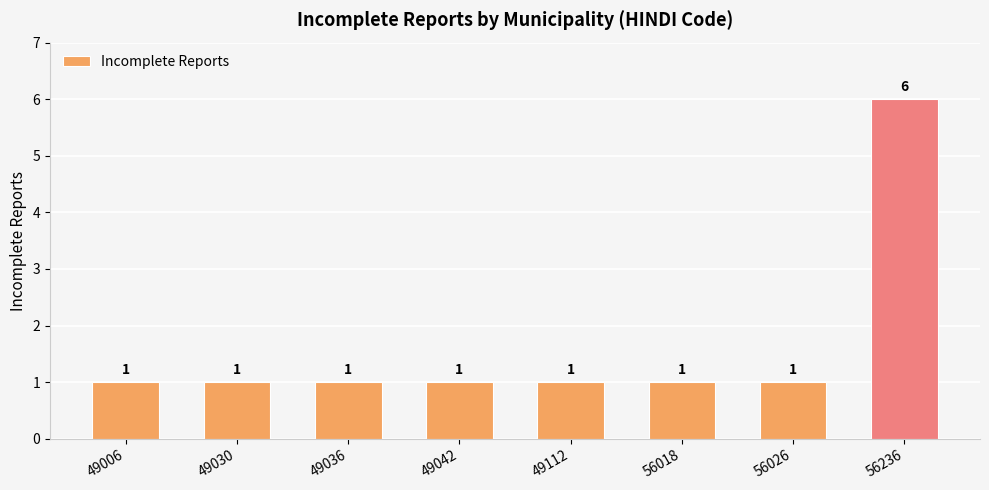

What is the value of the 2nd bar from the left?

1